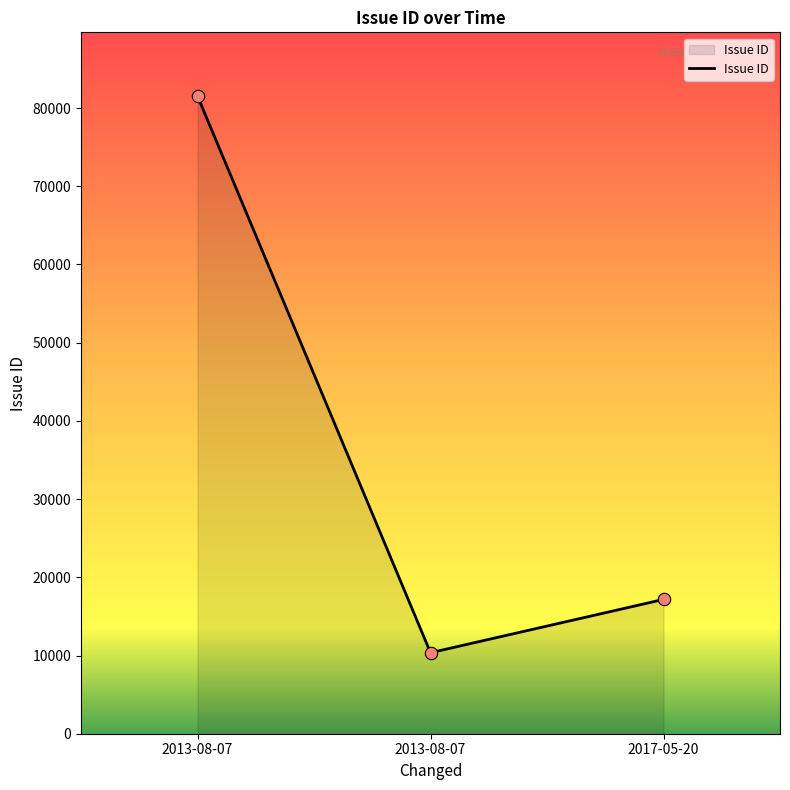

Between 2013-08-07 and 2013-08-07, which is larger?

2013-08-07